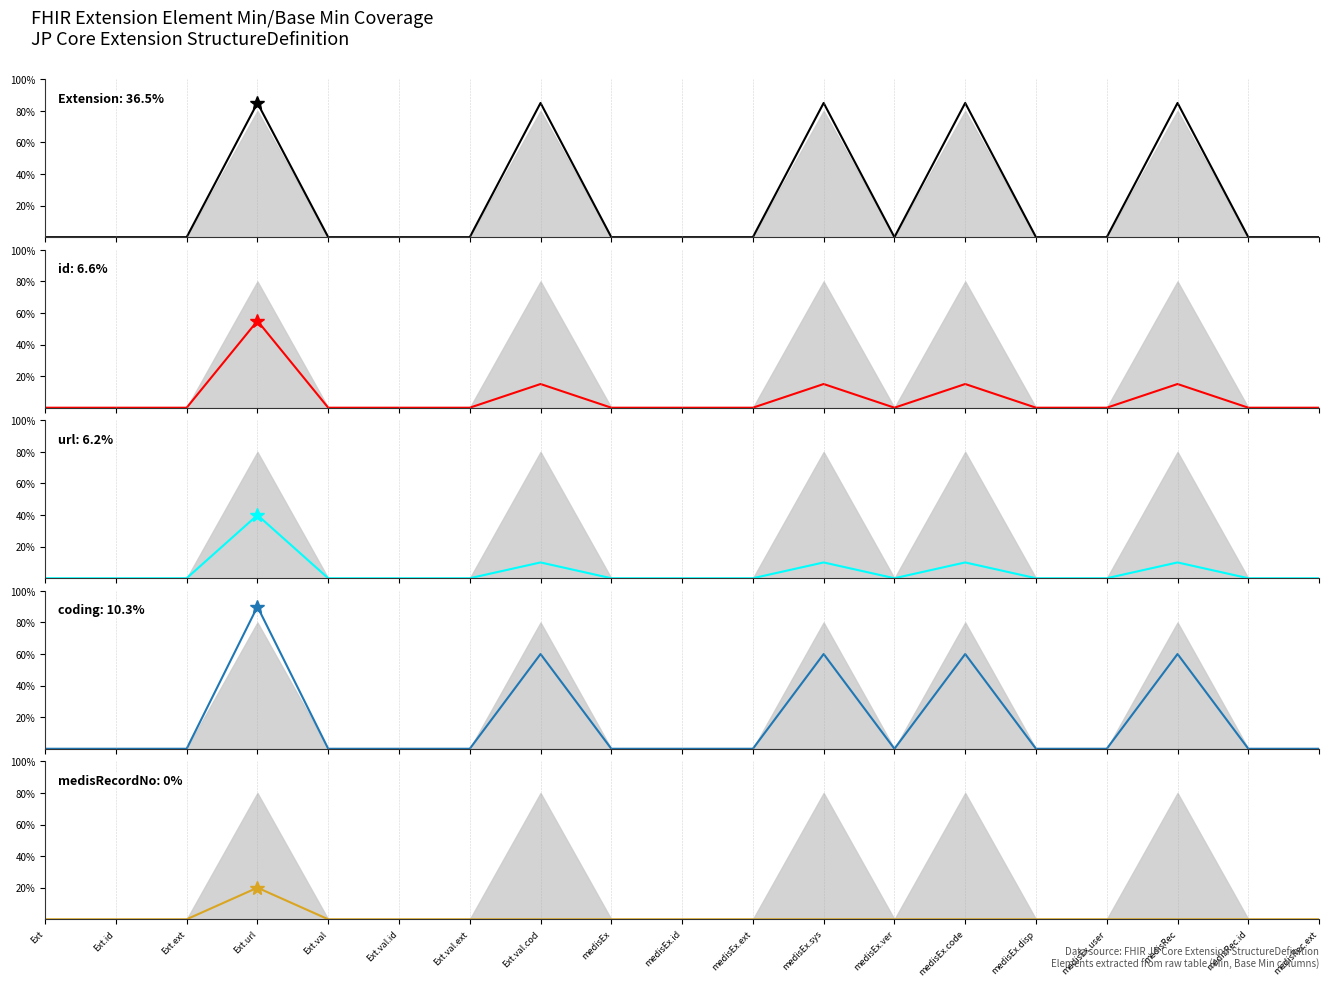

Where is Extension.value[x].coding:medisRecordNo nearest to the value 0?

Ext